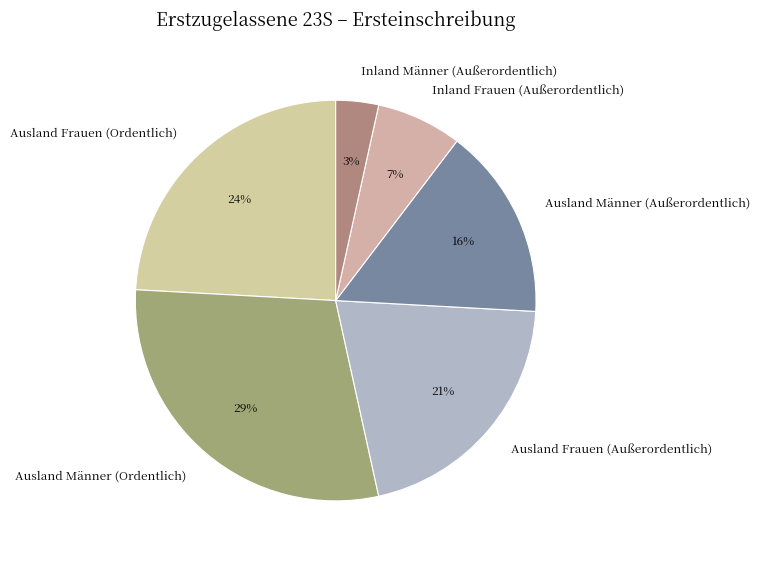

The Inland Frauen (Außerordentlich) slice represents 7% of the pie. True or false?

True